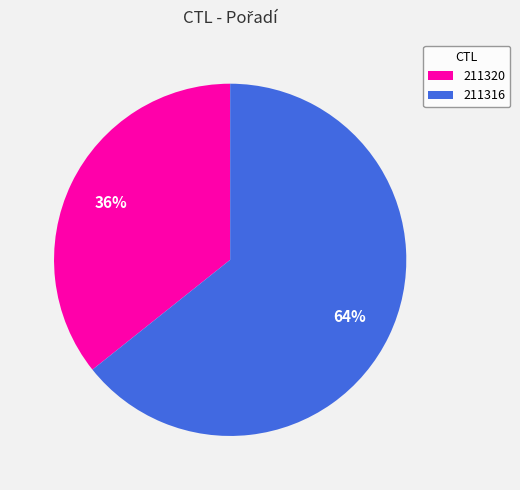

Combined, do 211316 and 211320 account for over 50%?

Yes